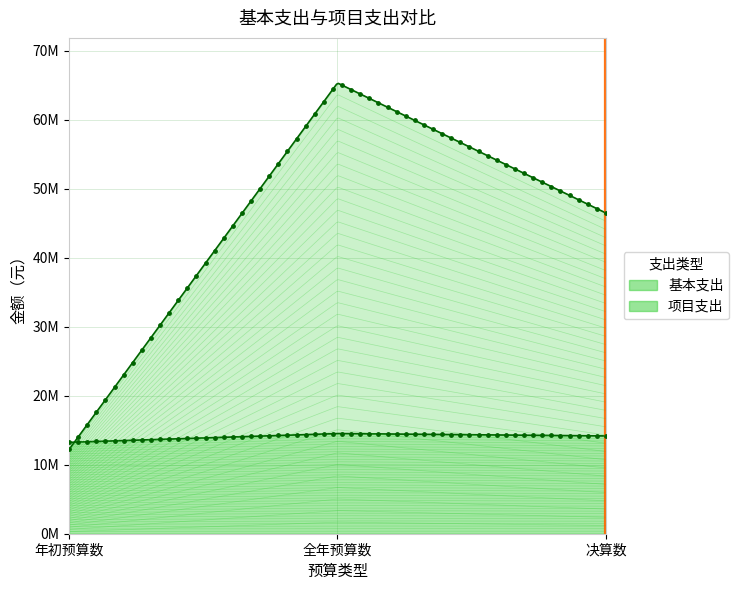

Which series has the largest total across all categories?

项目支出